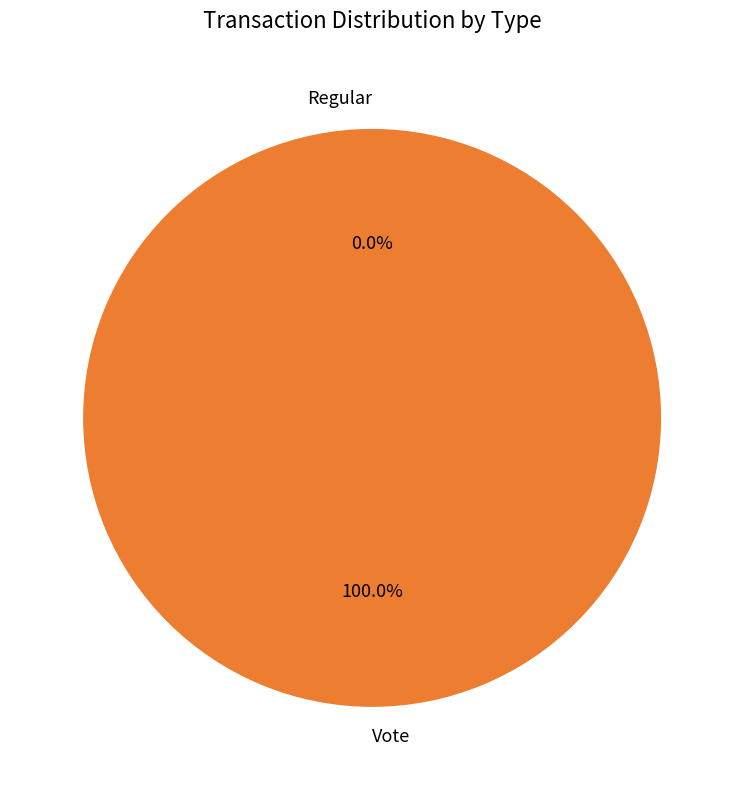

True or false: Vote accounts for 99% of the total.

False